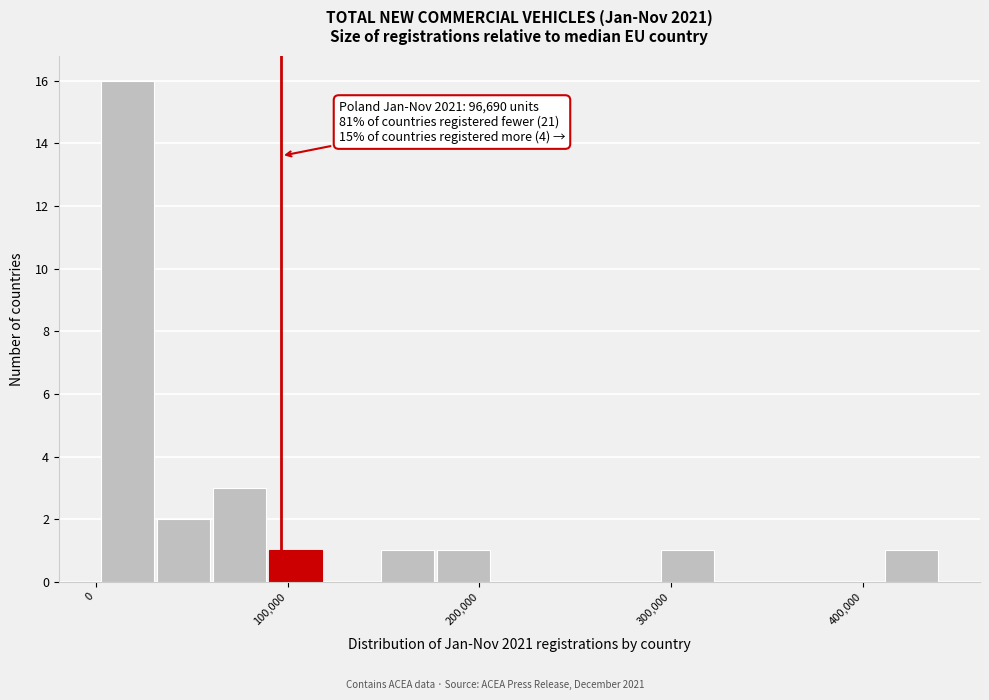

Read against the x-axis, roughly where is the centre of the tallest bar?

20000